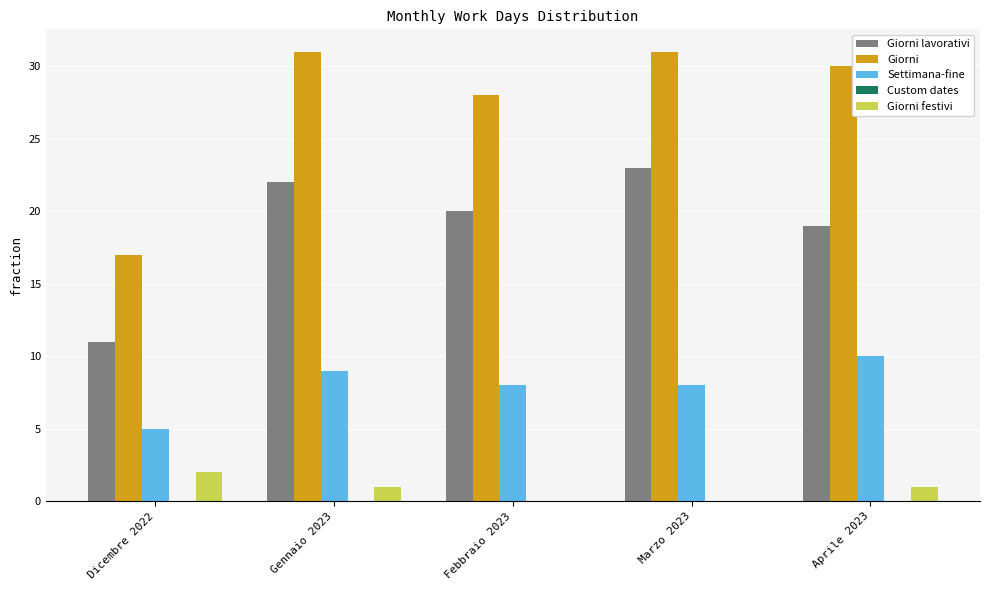

Which series has the largest total across all categories?

Giorni